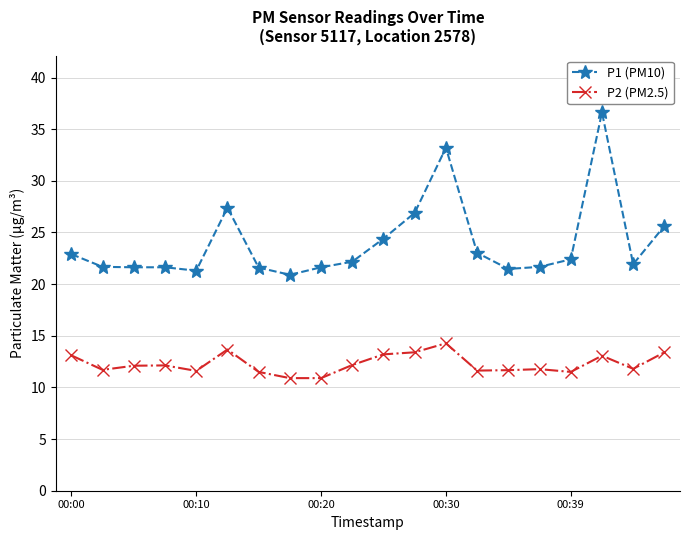

List the series in order of their overall mean, lowest first.

P2 (PM2.5), P1 (PM10)